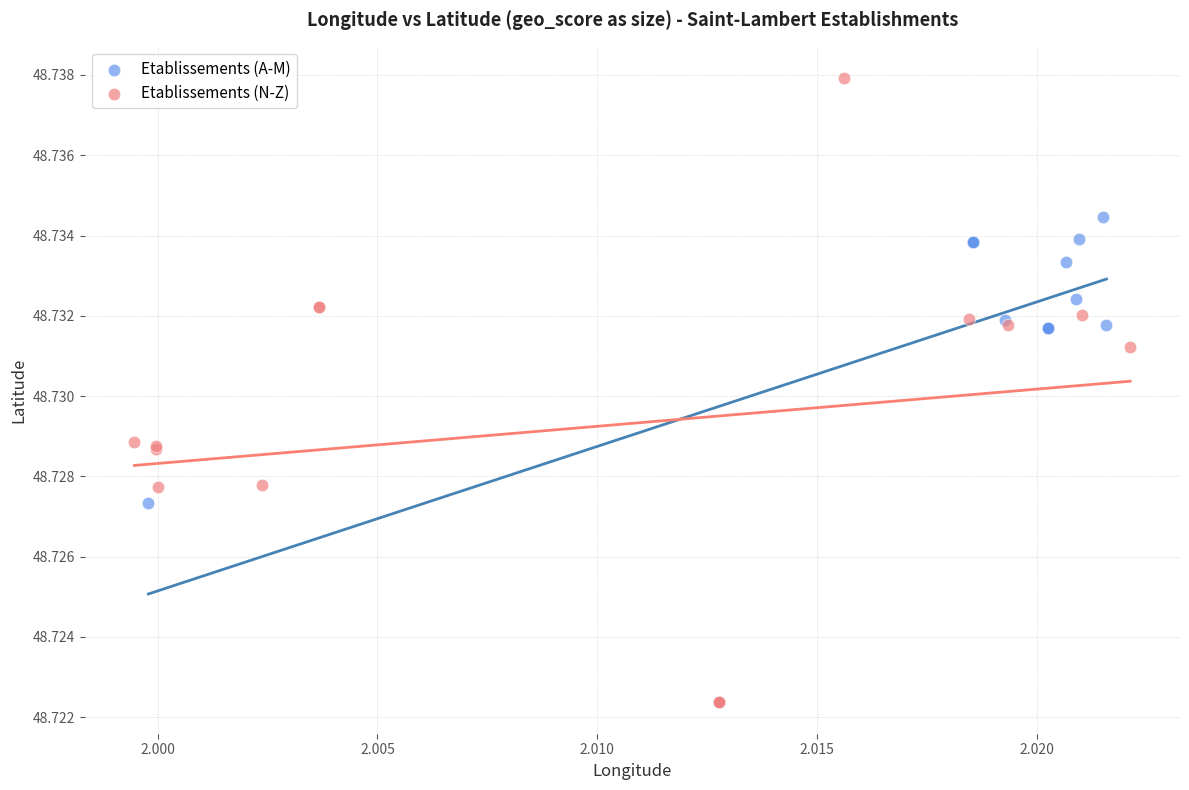

What are all the series names shown in the legend?

Etablissements (A-M), Etablissements (N-Z)